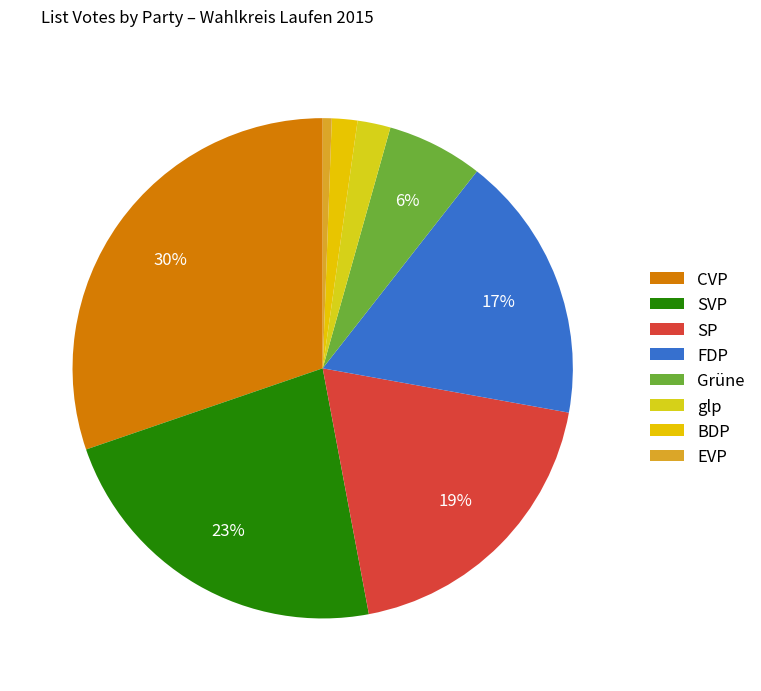

To the nearest percent, what portion does glp represent?

2%